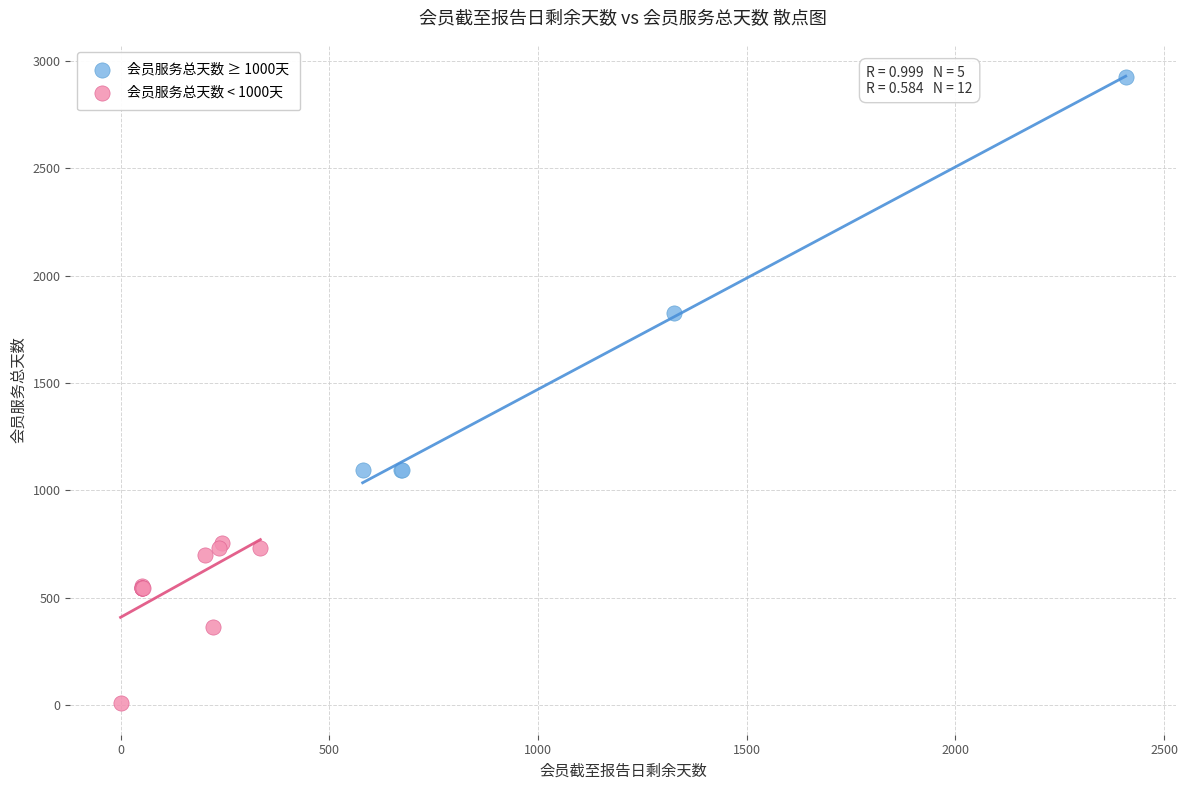

Which series reaches the minimum Y coordinate?

会员服务总天数 < 1000天